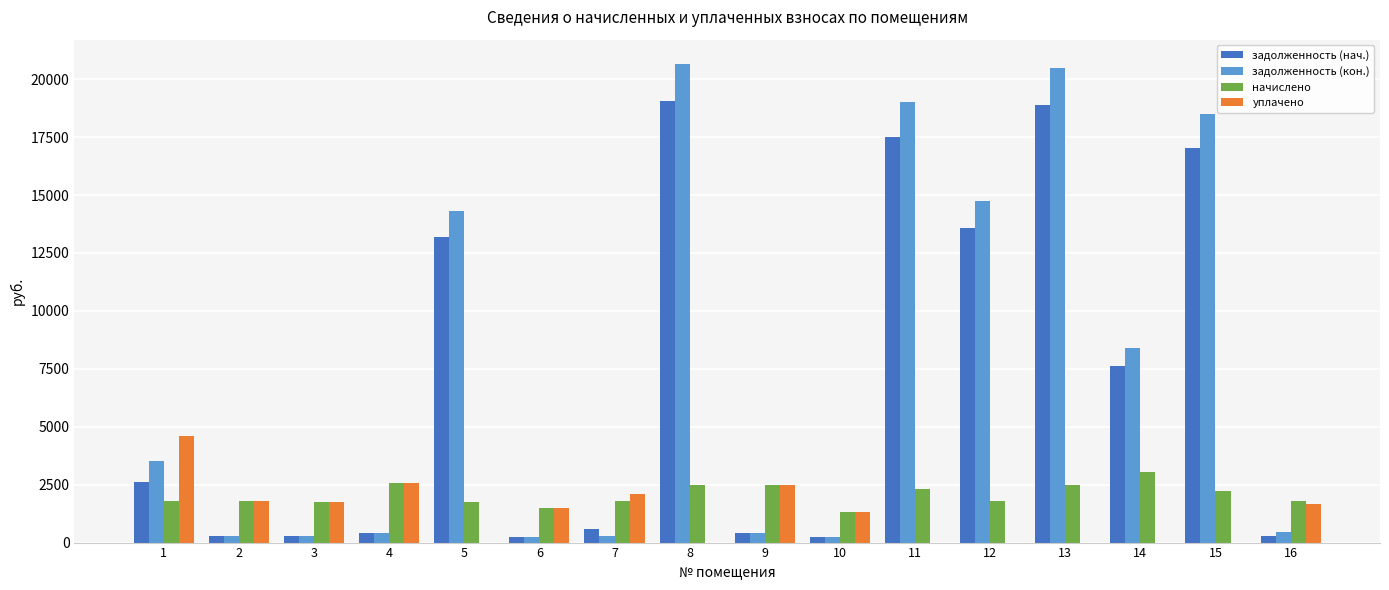

Between 2 and 8, which series saw the biggest shift?

задолженность (кон.)